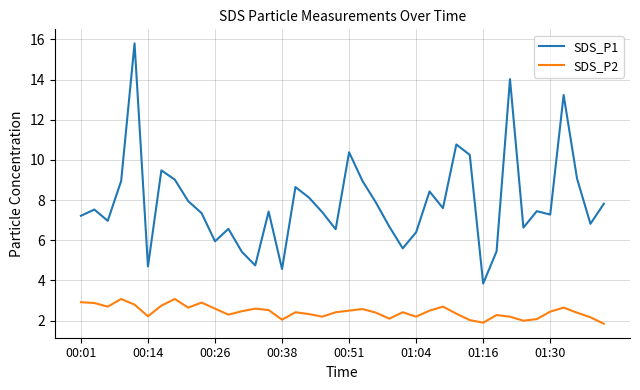

Which series has the largest range (max minus min)?

SDS_P1